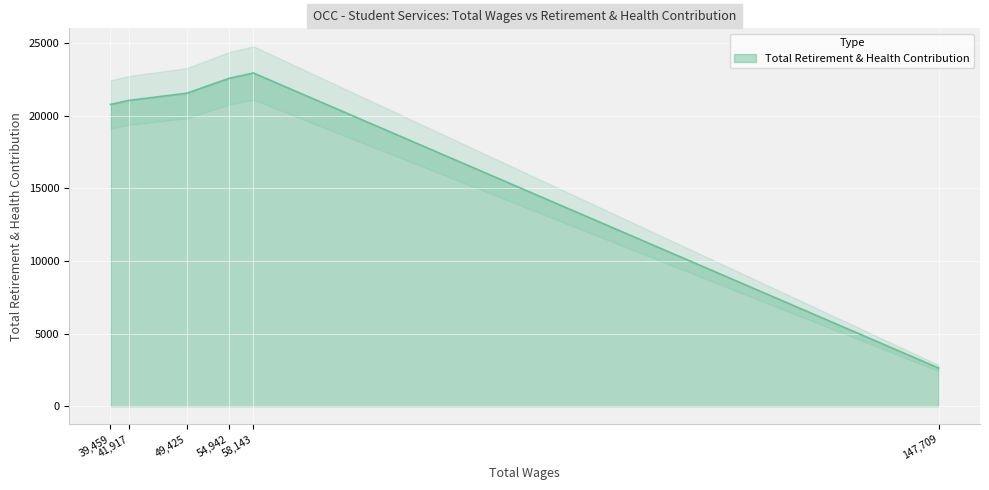

Reading left to right, extract all data points from this chart.

147709.0=2630	58143.0=22940	54942.0=22568	49425.0=21546	41917.0=21057	39459.0=20776